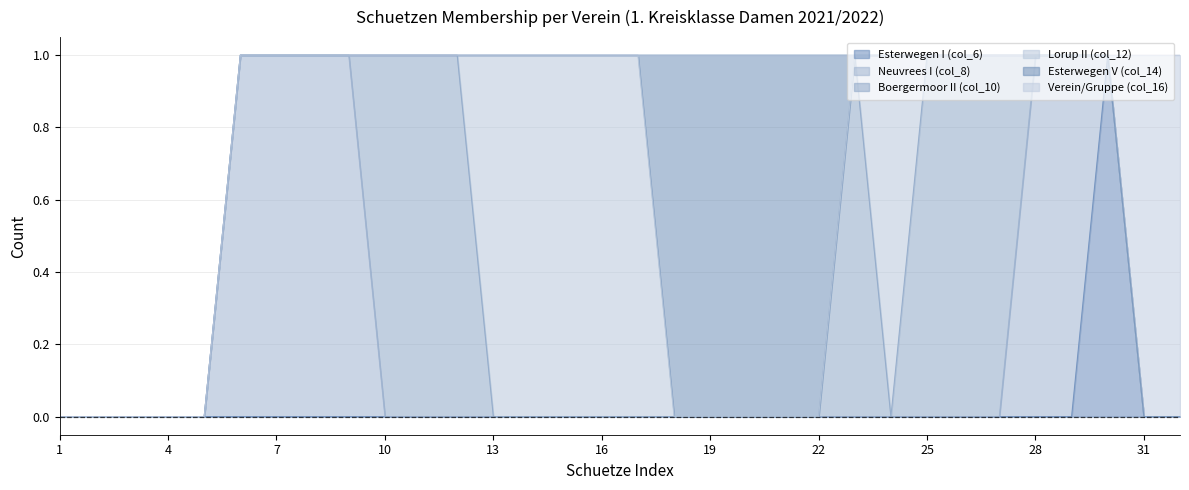

True or false: Lorup II (col_12) has more than 0 interior local peaks.

True